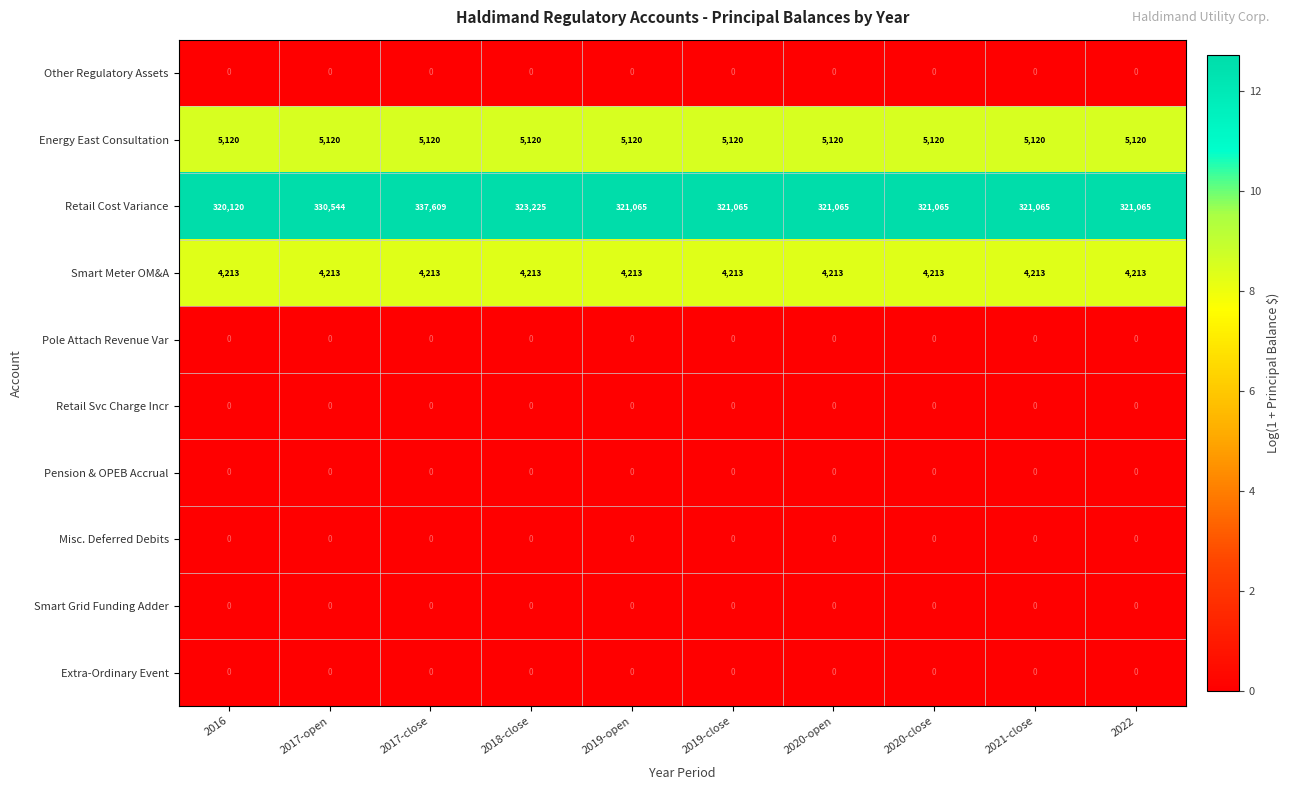

Which series has the largest range (max minus min)?

Retail Cost Variance